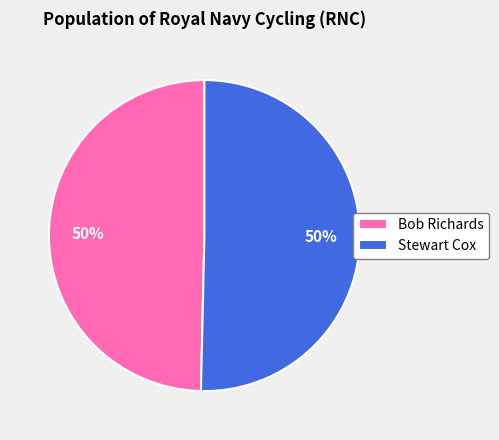

To the nearest percent, what is the combined percentage of Bob Richards and Stewart Cox?

100%